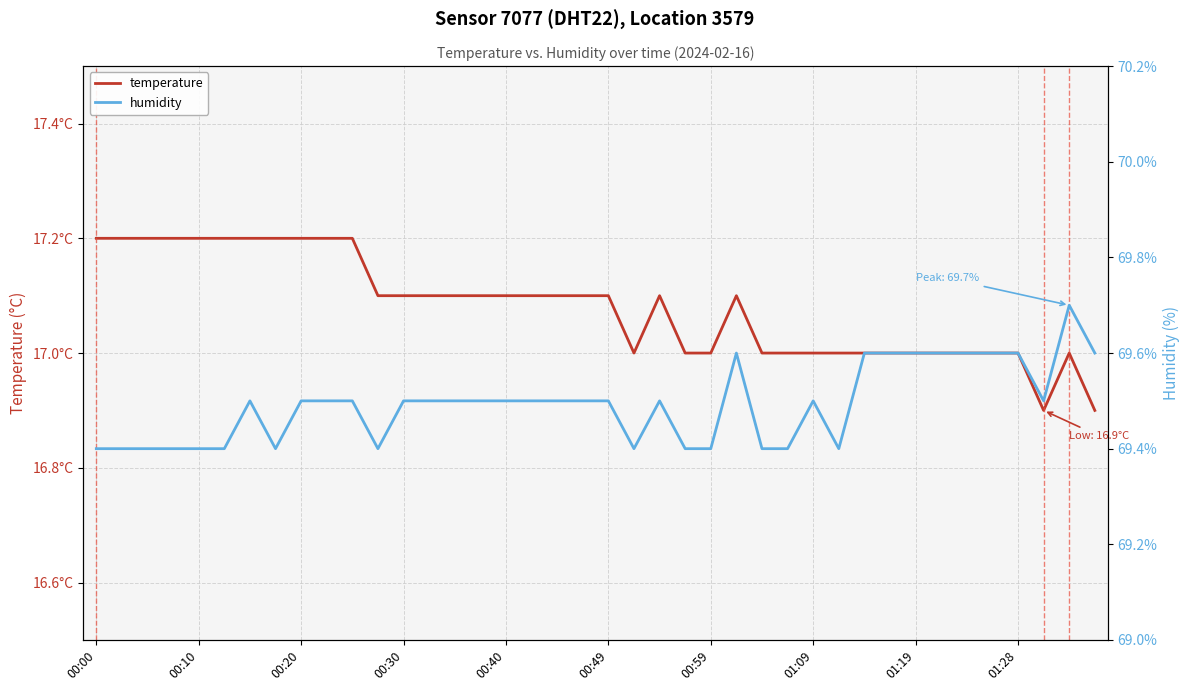

Does the chart display data point markers on the line(s)?

No